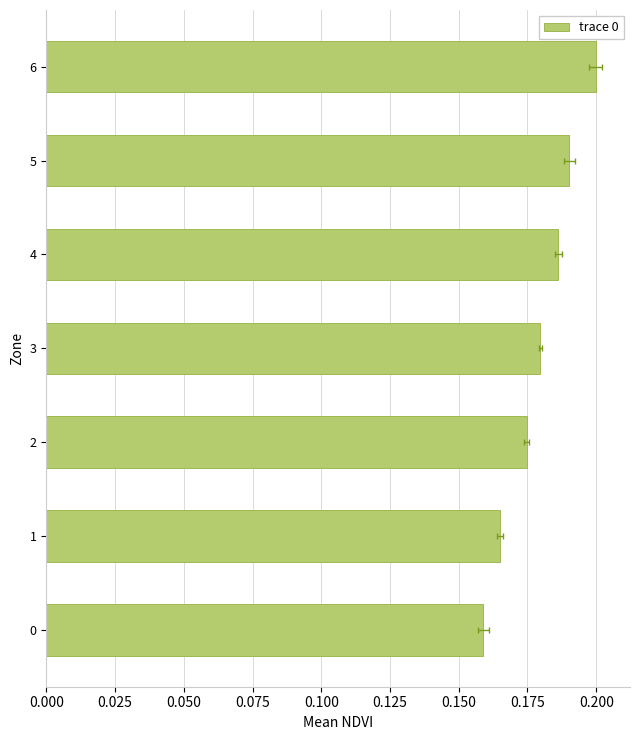

What is the value of the 7th bar from the left?

0.2